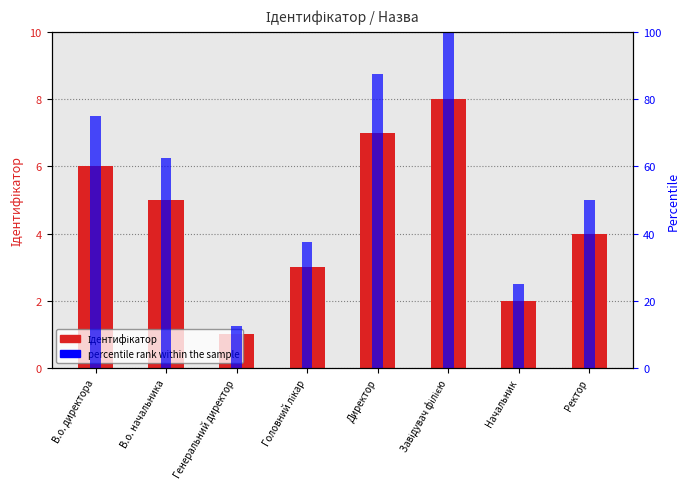

Which has a higher value, Директор or Генеральний директор?

Директор